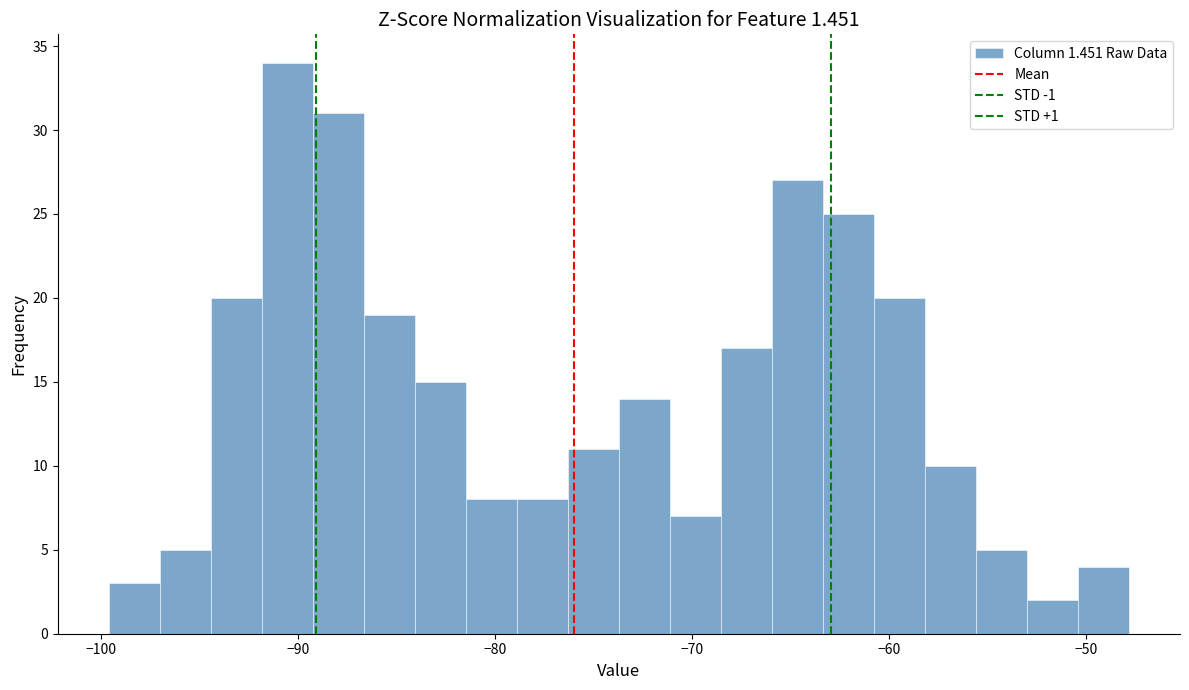

Around what value on the x-axis is the tallest bar? Give the approximate position of its centre, as read against the axis.

-91